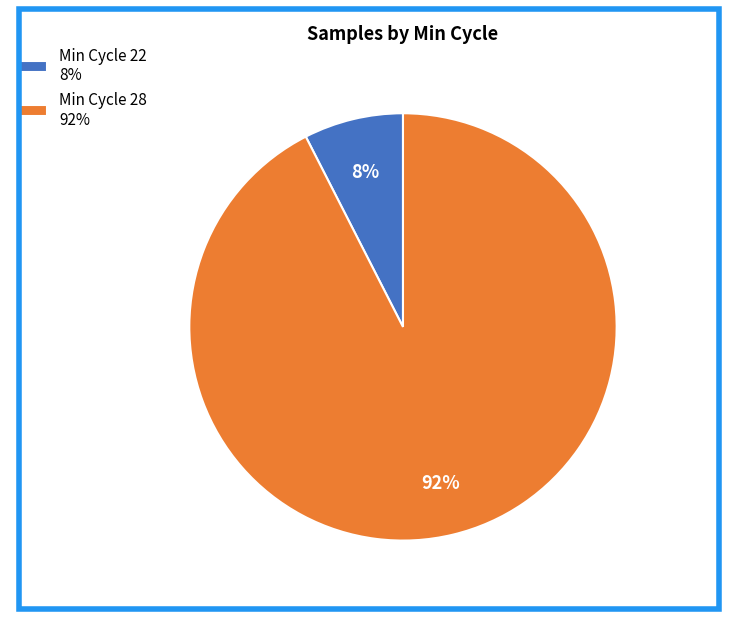

Between Min Cycle 28 92% and Min Cycle 22 8%, which is larger?

Min Cycle 28 92%